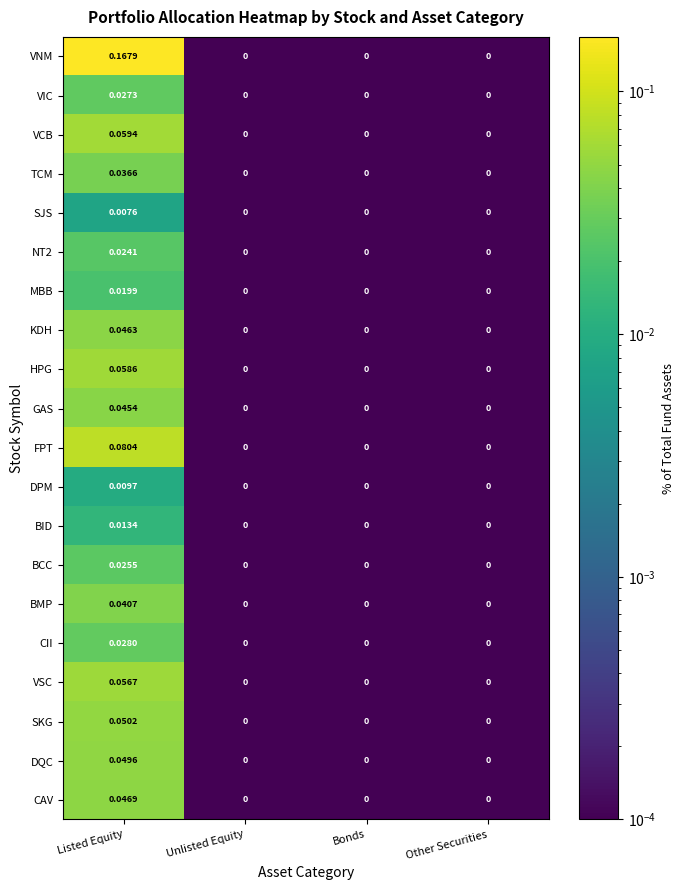

At which label does KDH reach its peak?

Listed Equity